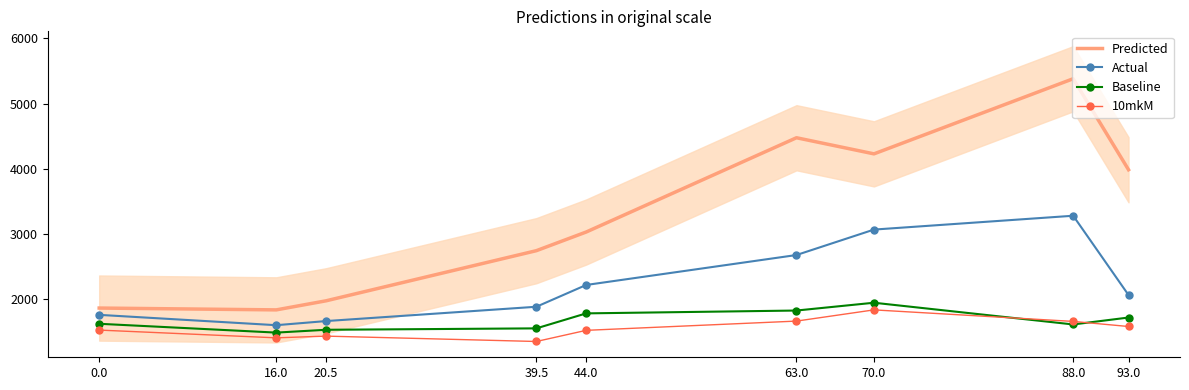

Which category has the highest value in the Actual series?

88.0